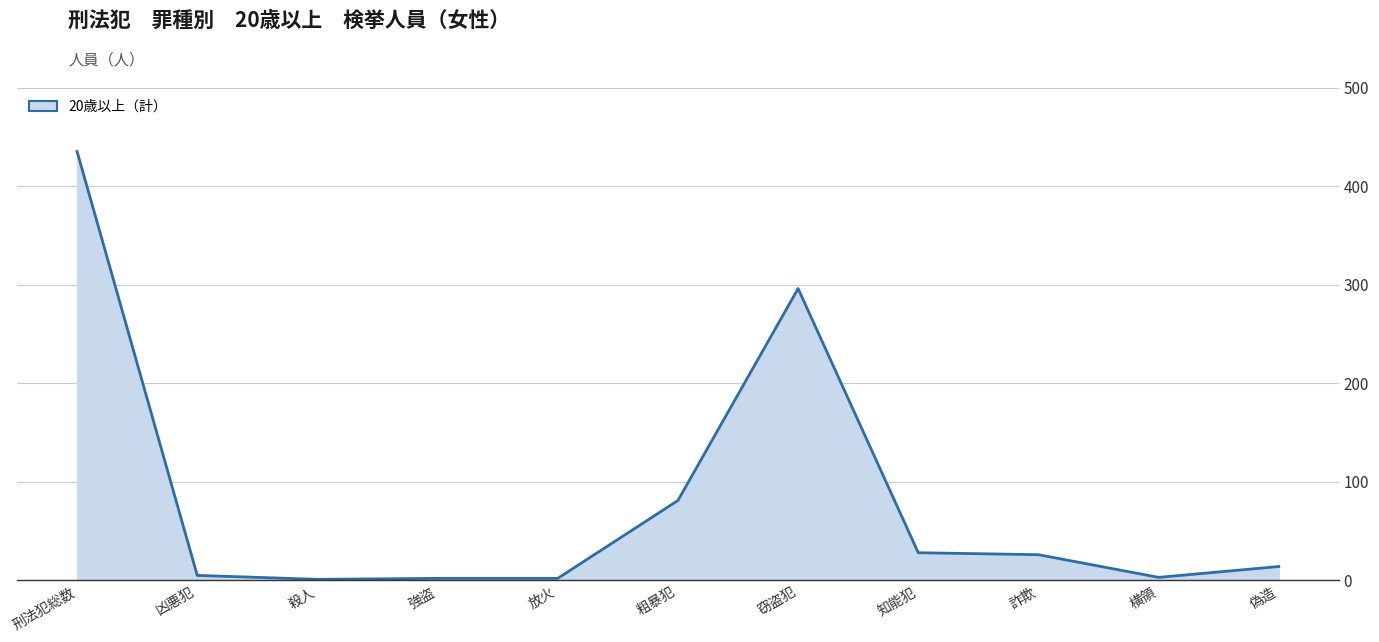

True or false: the data shows 14 at 偽造.

True